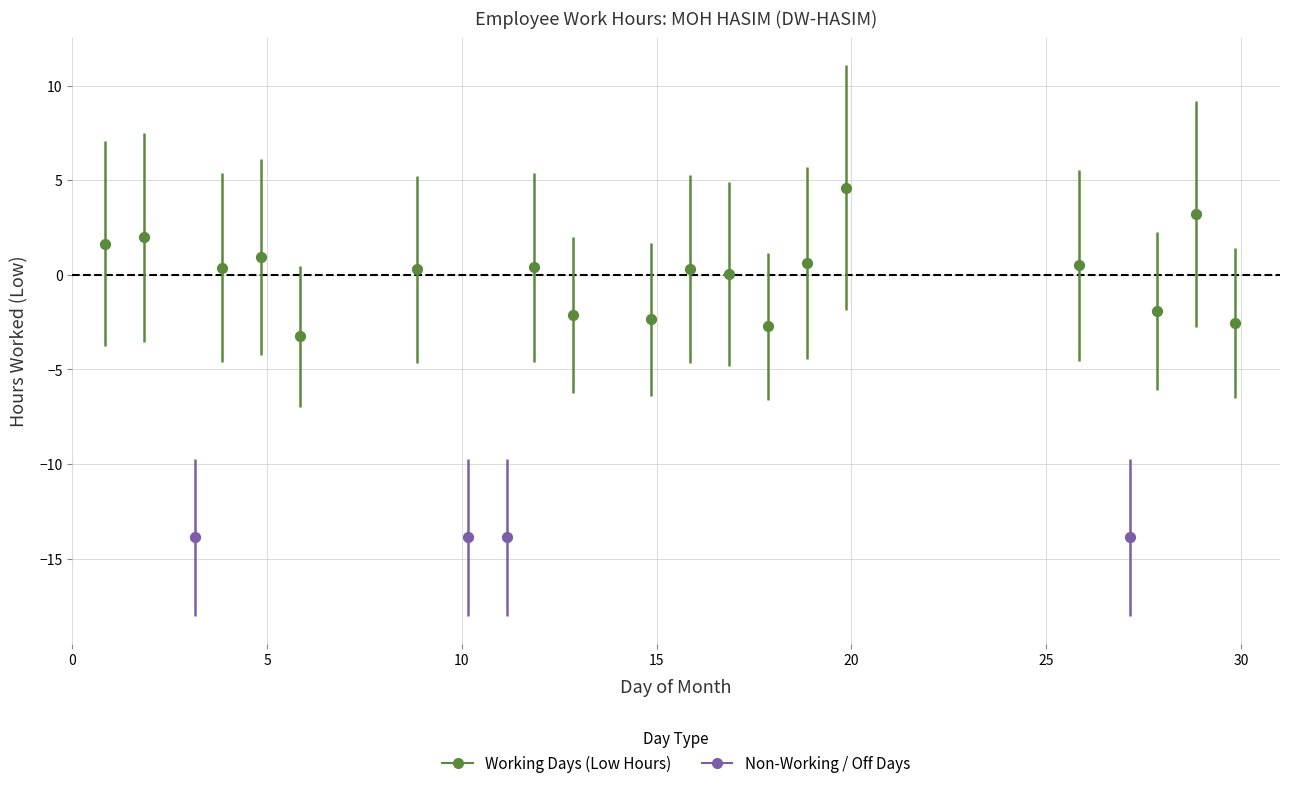

Which series contains the highest Y value?

Working Days (Low Hours)